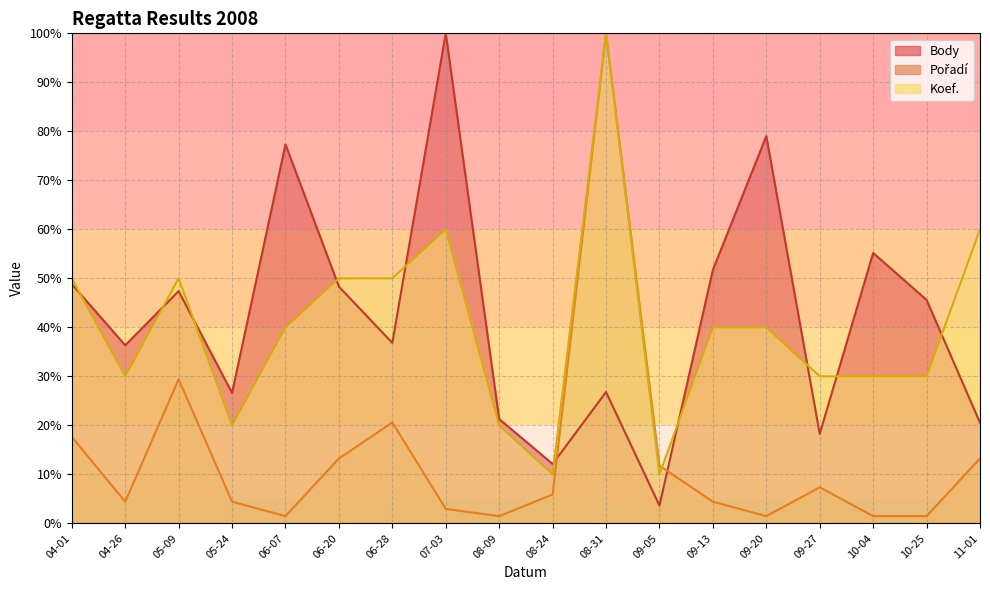

What is the approximate value of Koef. at 08-31?

100.0